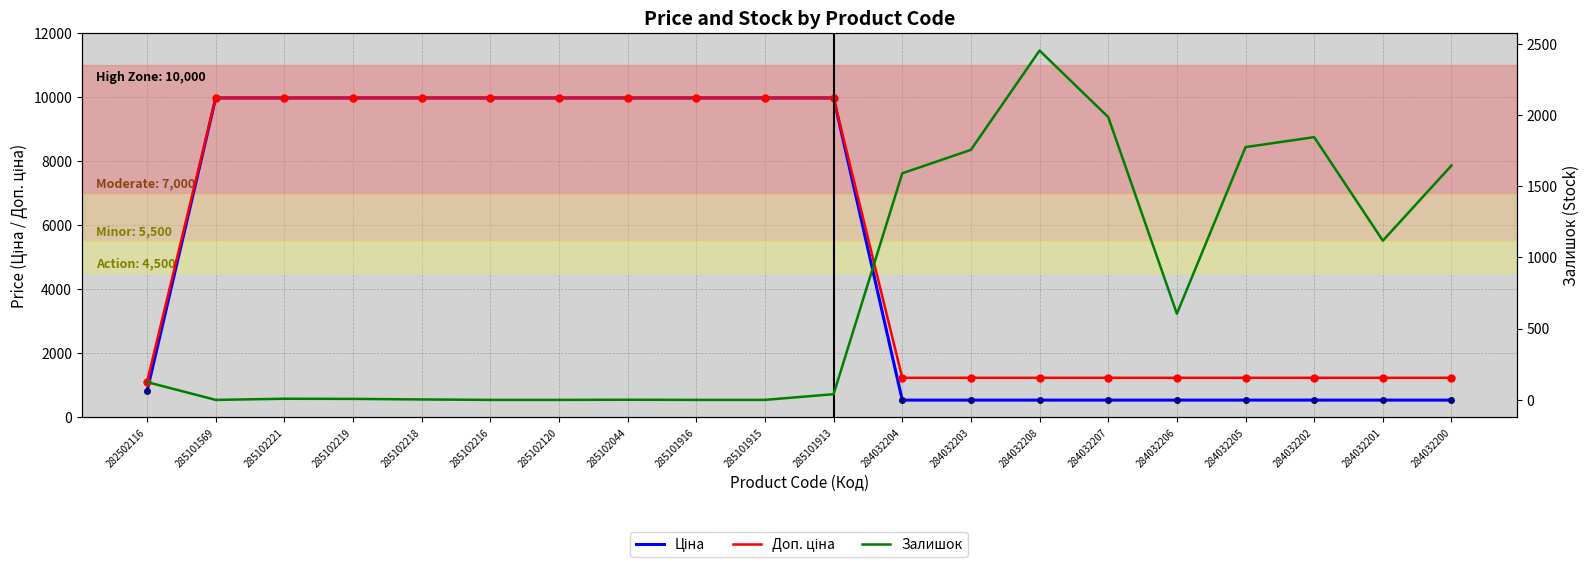

At how many categories does at least one series exceed 5520?

10